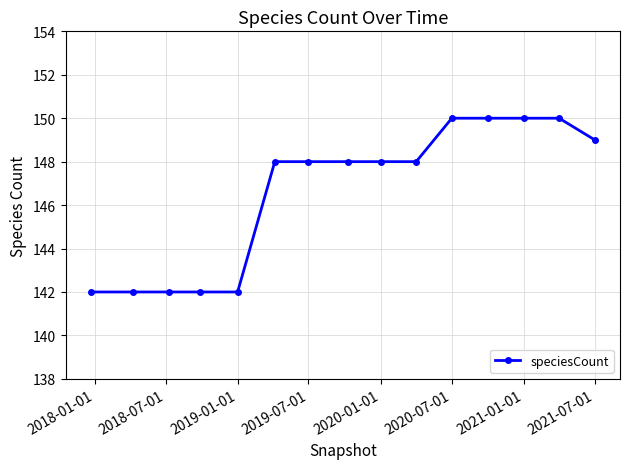

What is the difference between the maximum and second lowest values?

8